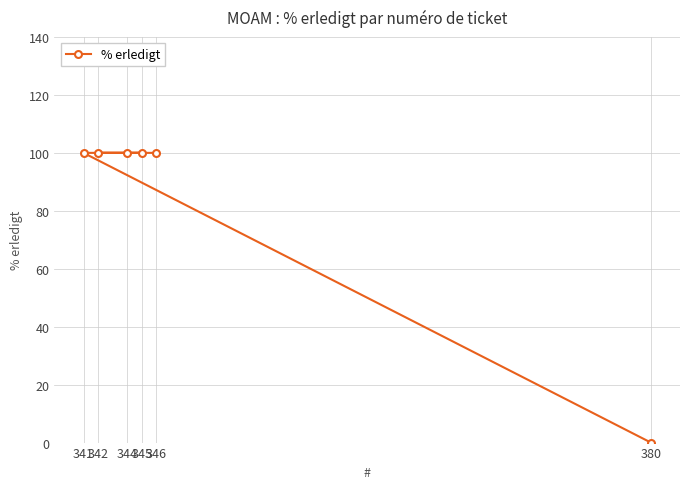

At which label is the value closest to 50?

346